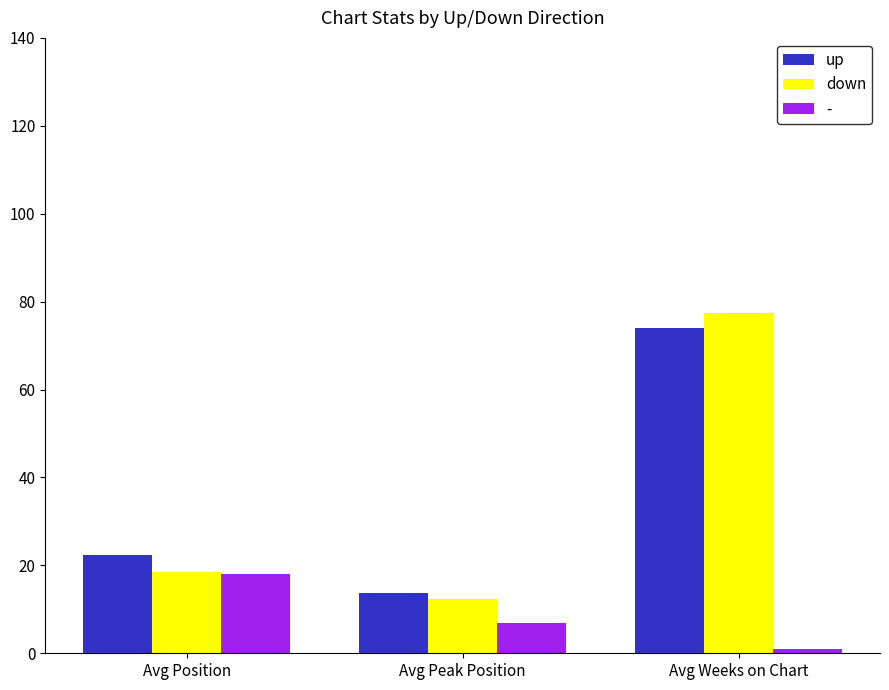

Where does the down series first go above 18?

Avg Position